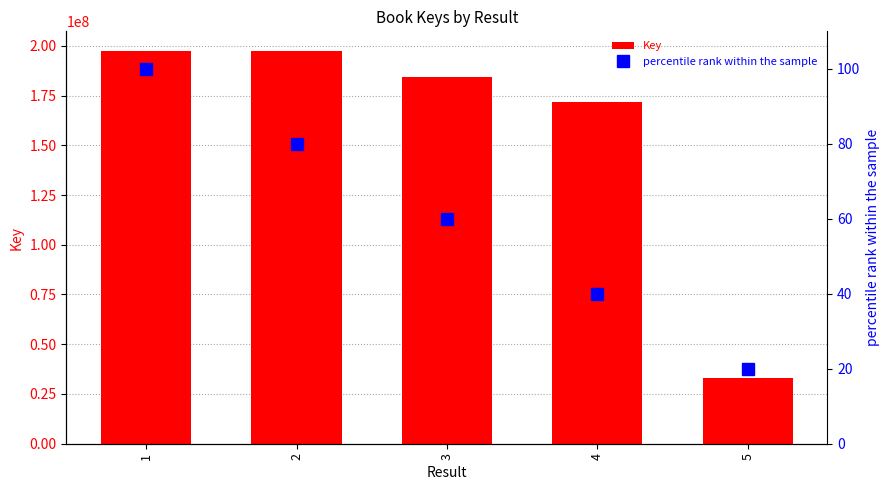

What is the difference between the maximum and minimum values in the percentile rank within the sample series?

80